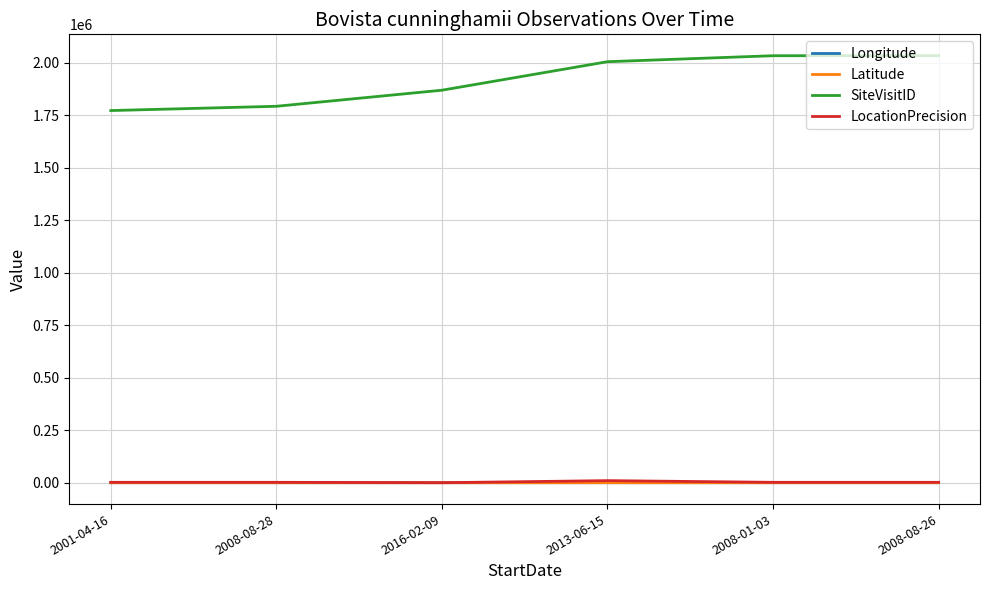

What is the lowest value of the SiteVisitID series?

1772708.0